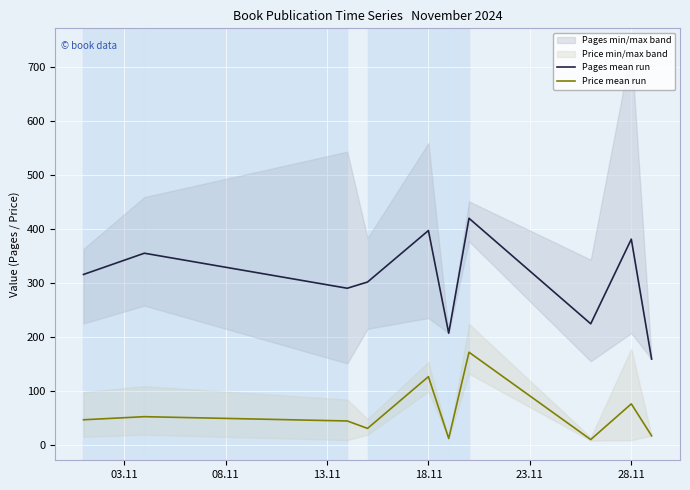

What is the minimum value for Pages mean run?

160.0